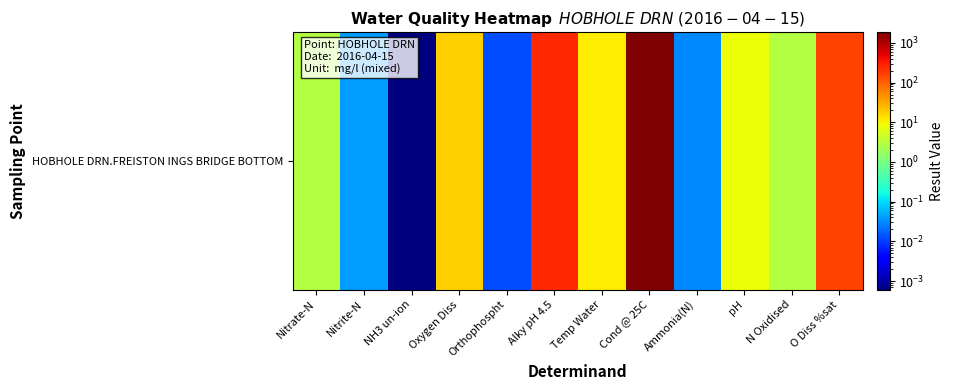

Which has a higher value, Nitrate-N or O Diss %sat?

O Diss %sat